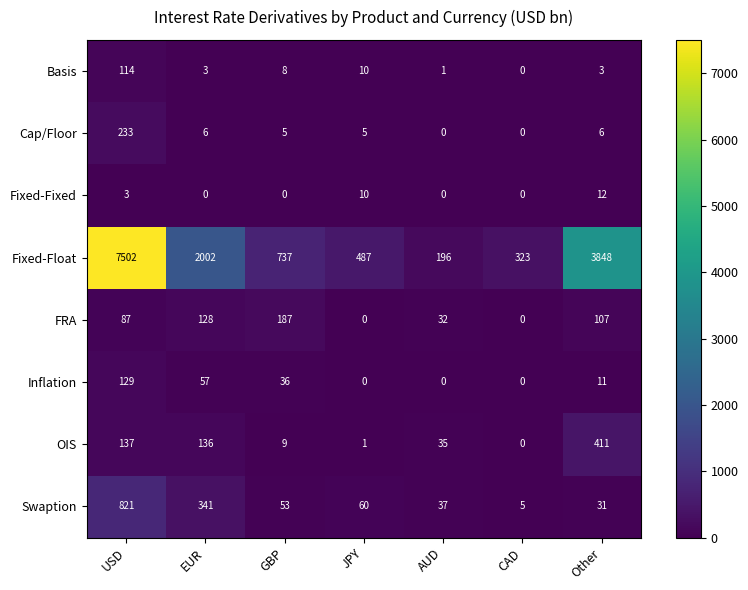

At how many categories does at least one series exceed 3421?

2